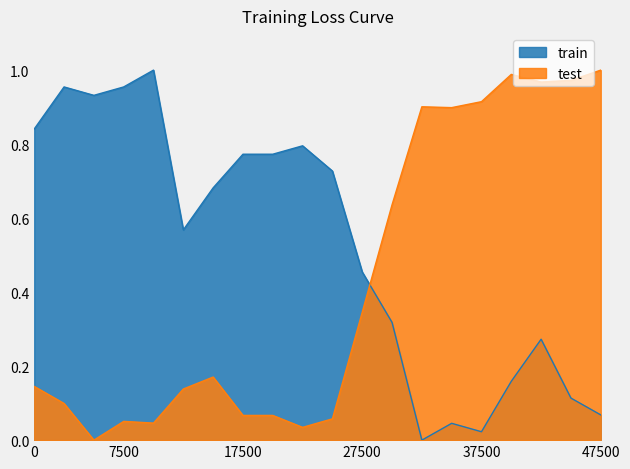

How many series are shown in this chart?

2